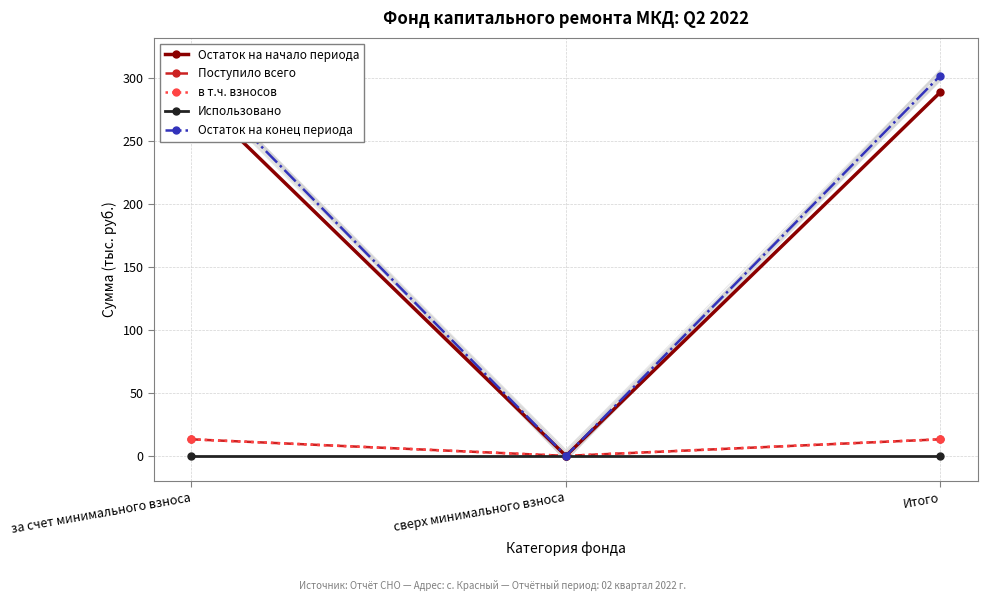

True or false: Использовано has a value of 0.0 at Итого.

True